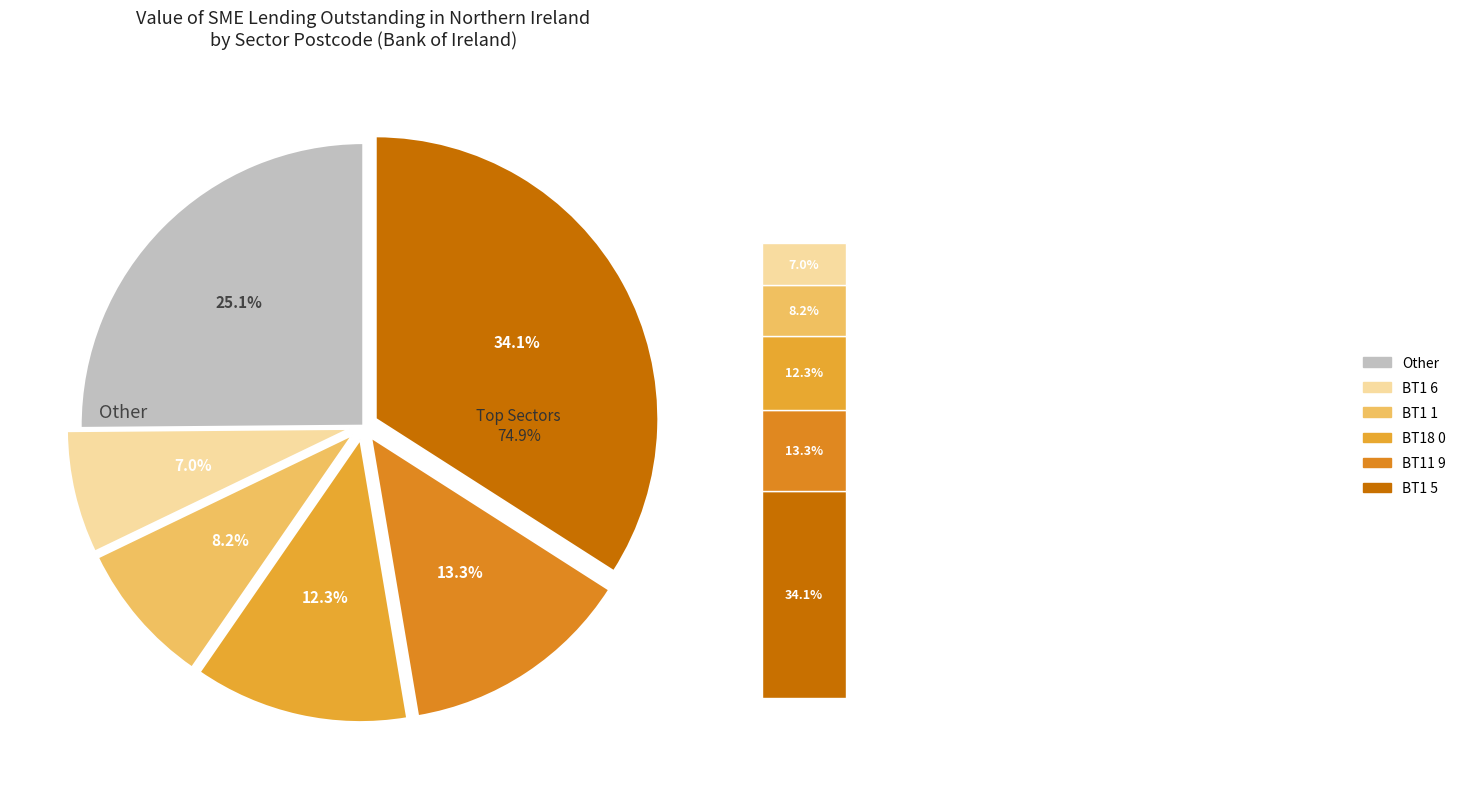

Which has a higher value, BT12 6 or BT1 5?

BT1 5